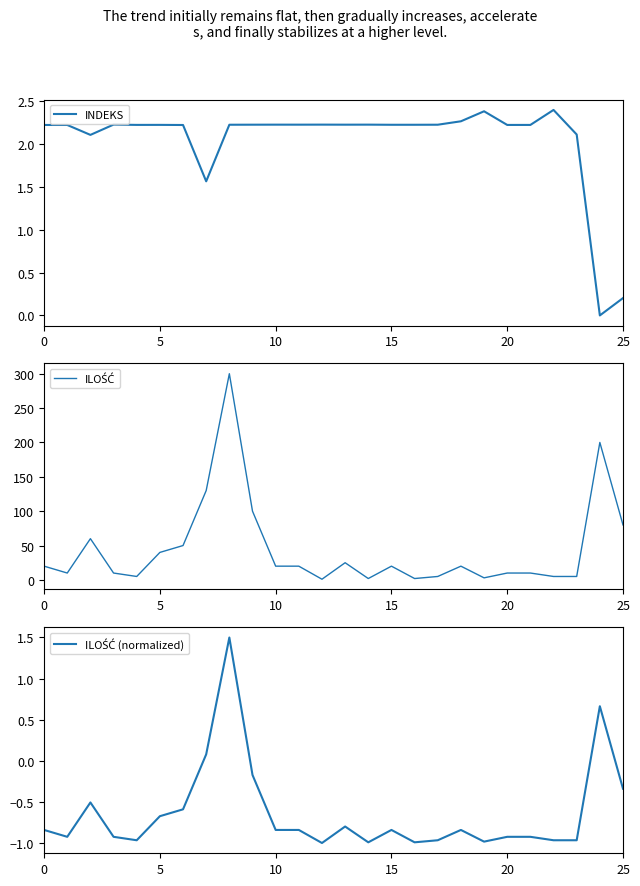

What are all the series names shown in the legend?

INDEKS, ILOŚĆ, ILOŚĆ (normalized)